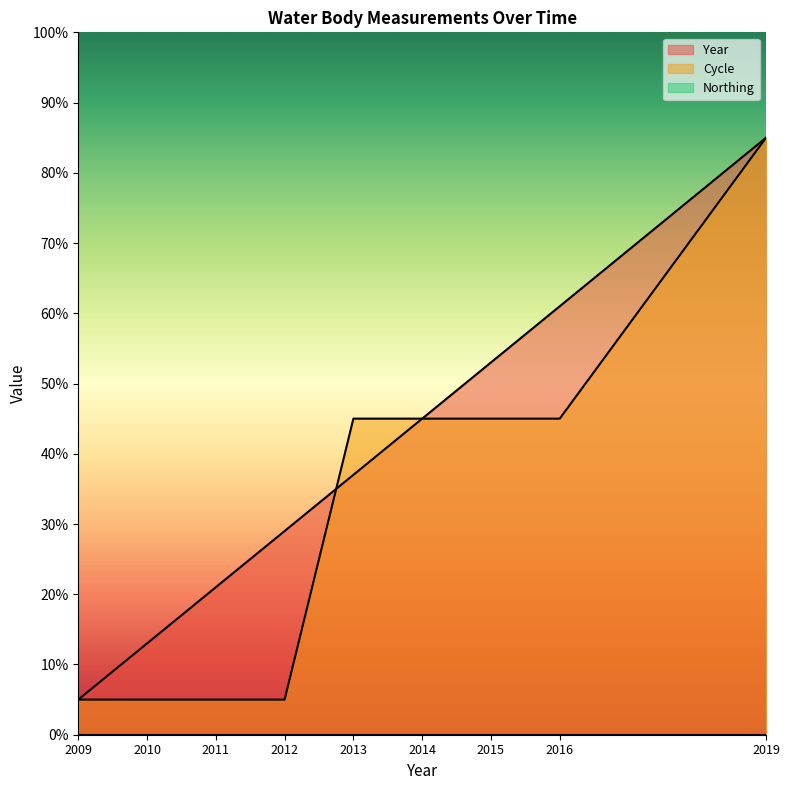

Does the chart display data point markers on the line(s)?

No